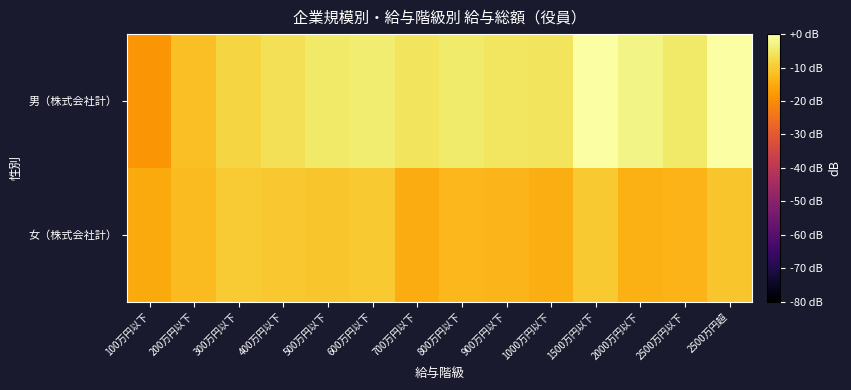

List the series in order of their peak value, highest first.

男（株式会社計）, 女（株式会社計）